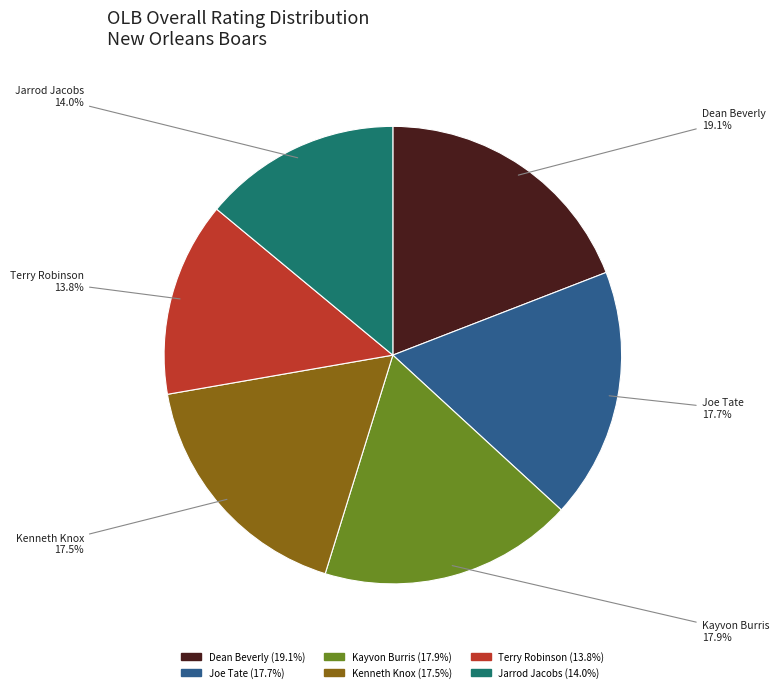

Does Dean Beverly account for over 50% of the chart?

No